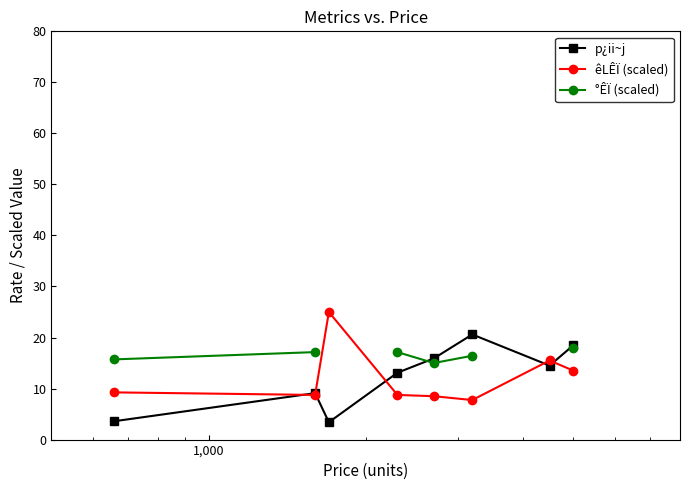

True or false: °ÊÏ (scaled) and p¿ii~j intersect in this chart.

True